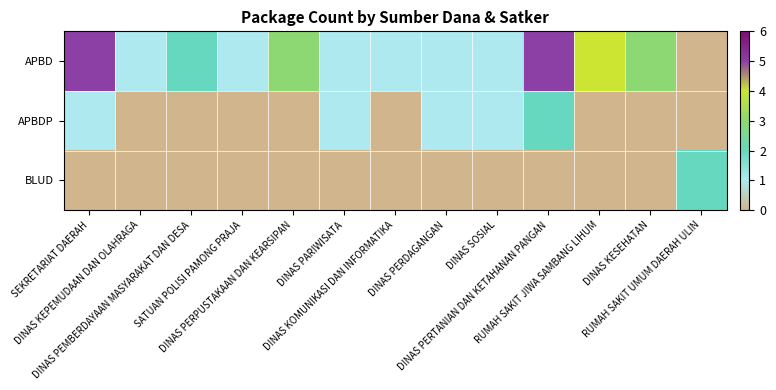

Which series changed the most between DINAS KEPEMUDAAN DAN OLAHRAGA and RUMAH SAKIT UMUM DAERAH ULIN?

BLUD